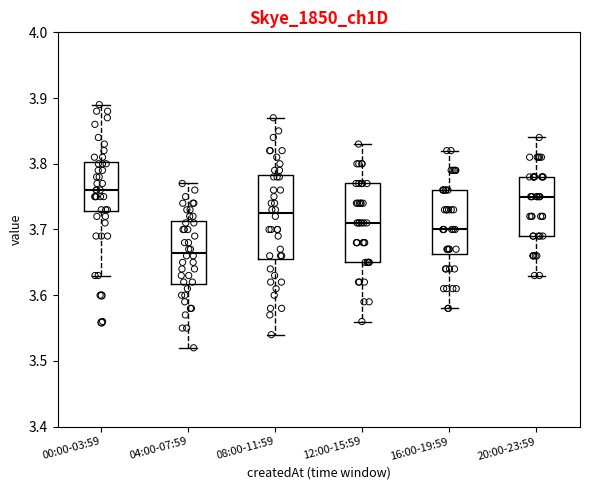

Which box's median line is the lowest?

04:00-07:59